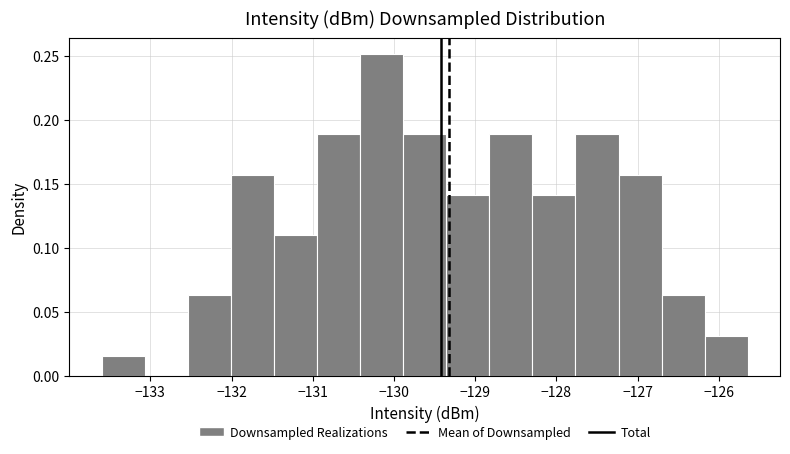

Over which range of the x-axis is the bar tallest?

-130.4 to -129.9